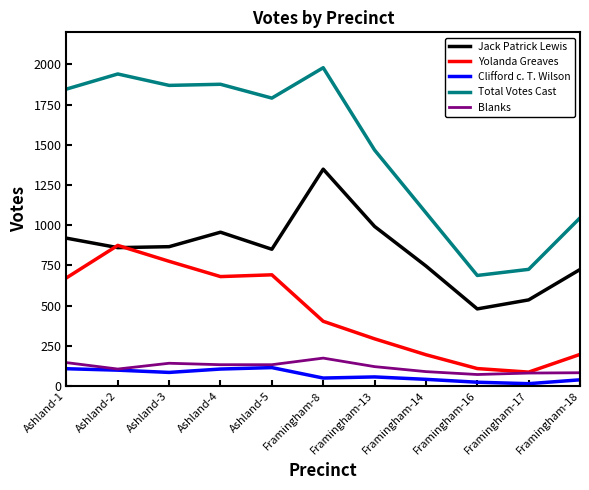

Which series has the largest range (max minus min)?

Total Votes Cast